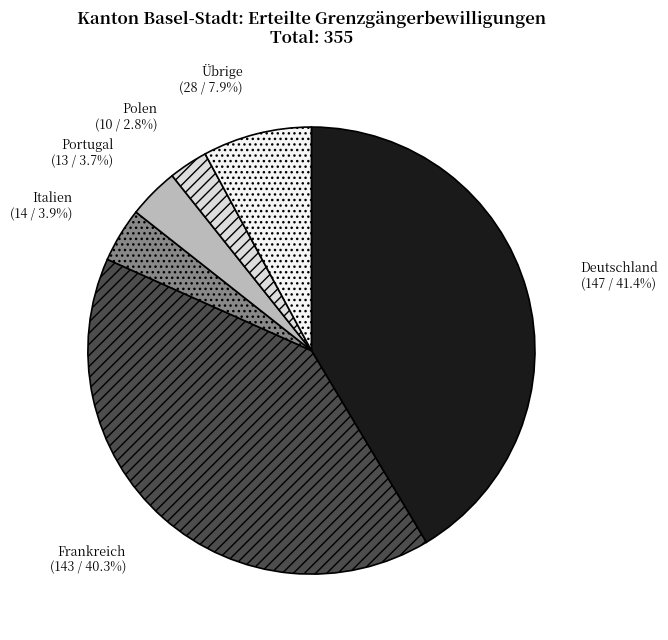

Is it true that Frankreich is 40% of the pie?

True